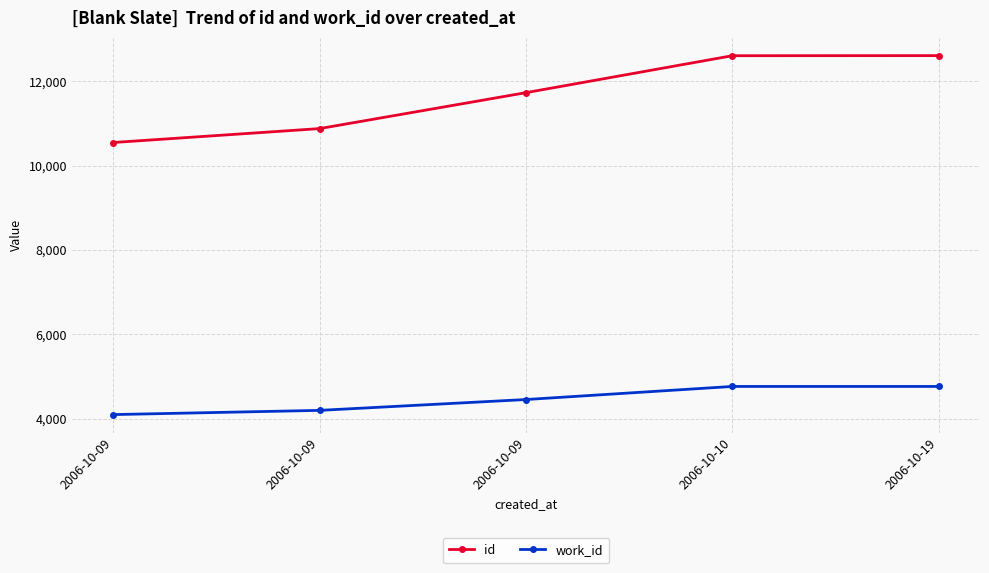

What are all the series names shown in the legend?

id, work_id